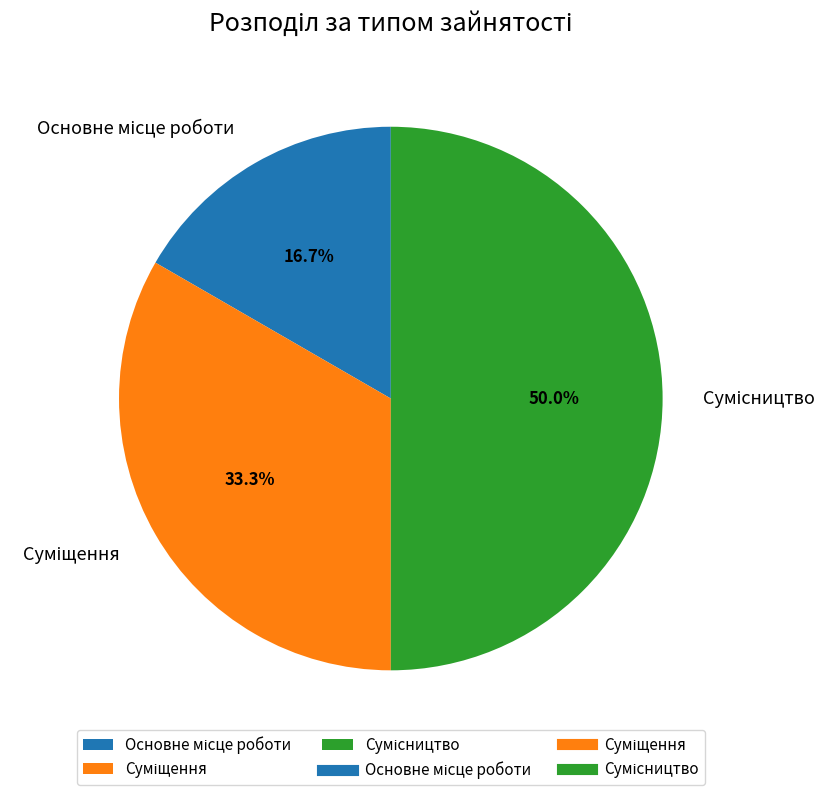

What percentage is the Основне місце роботи slice, to the nearest percent?

17%